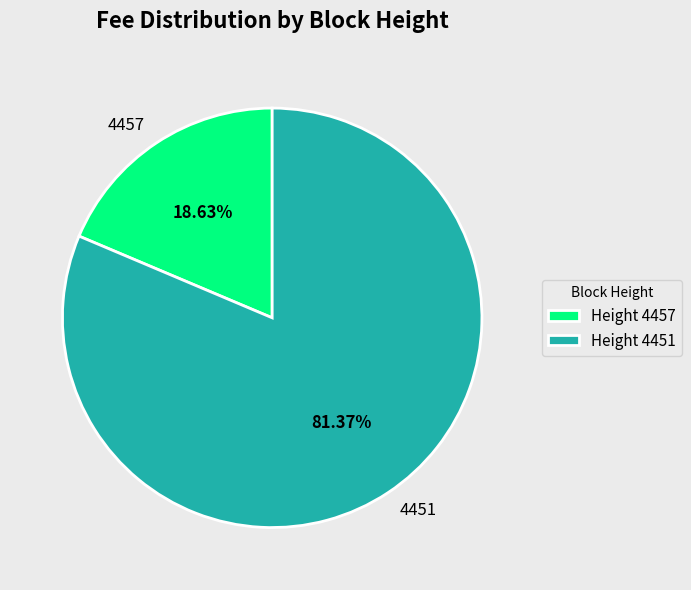

What portion of the pie excludes 4457?

81.4%